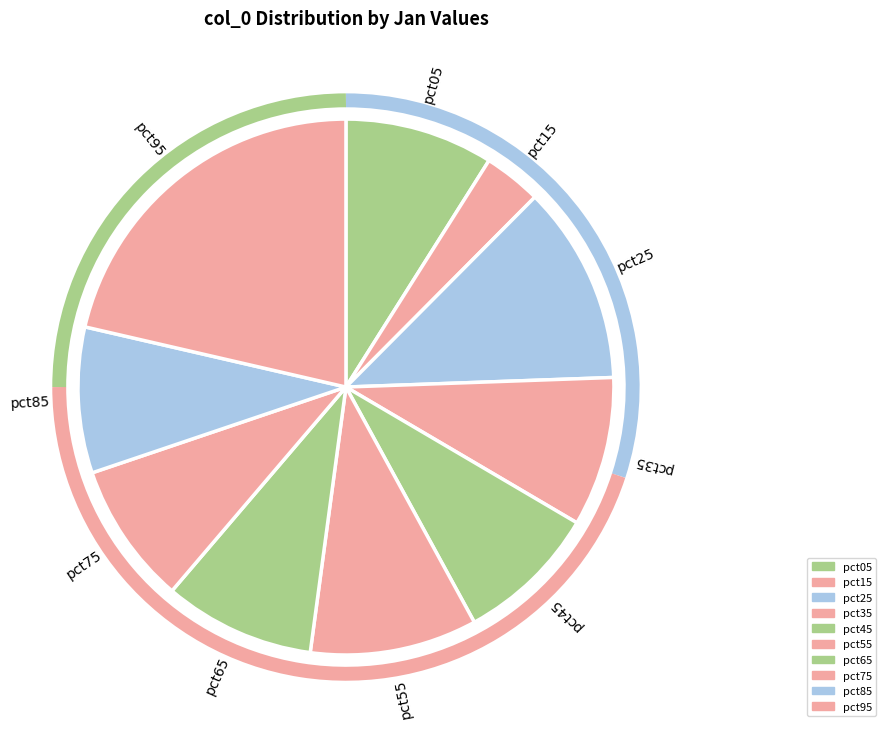

The pct45 slice represents 9% of the pie. True or false?

True